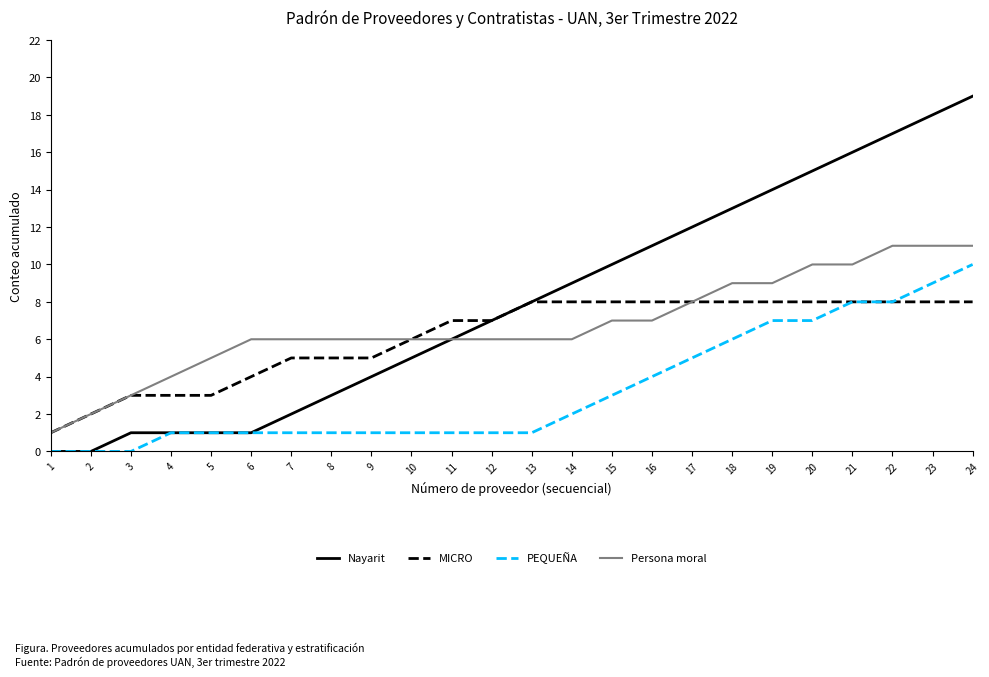

What value does the Nayarit series have at 3?

1